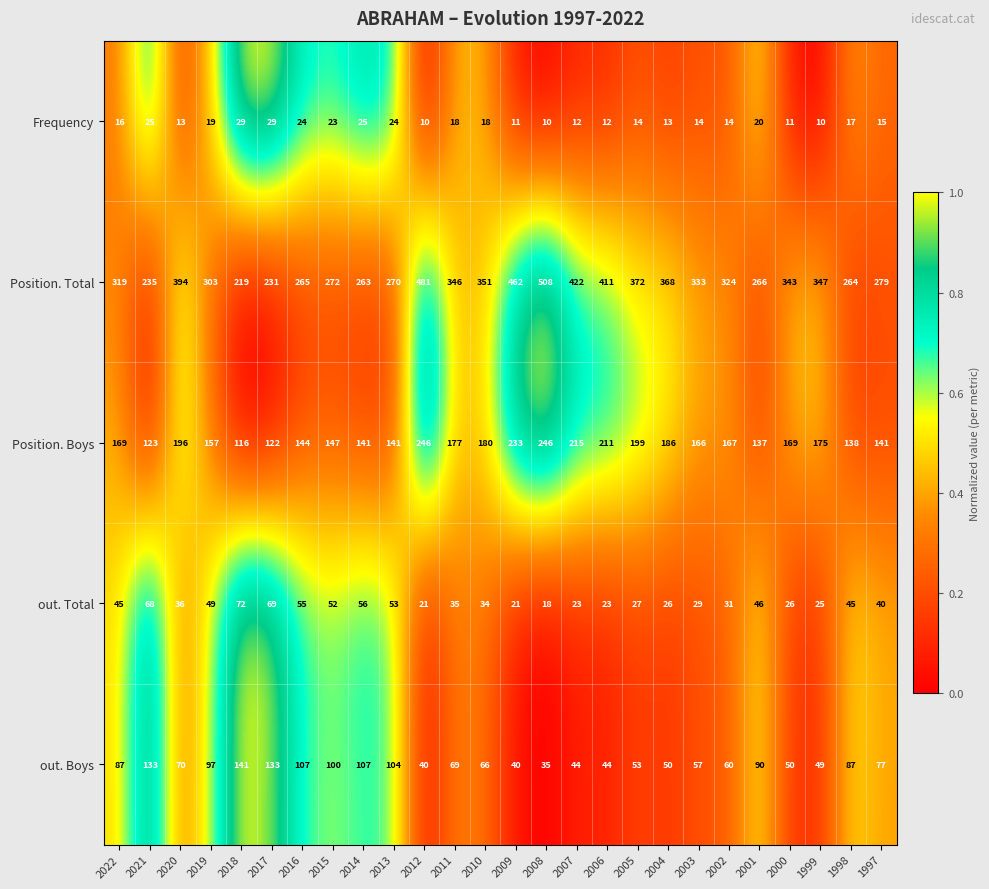

Is the value of Position. Boys at 2003 greater than the value of out. Total at 2018?

Yes